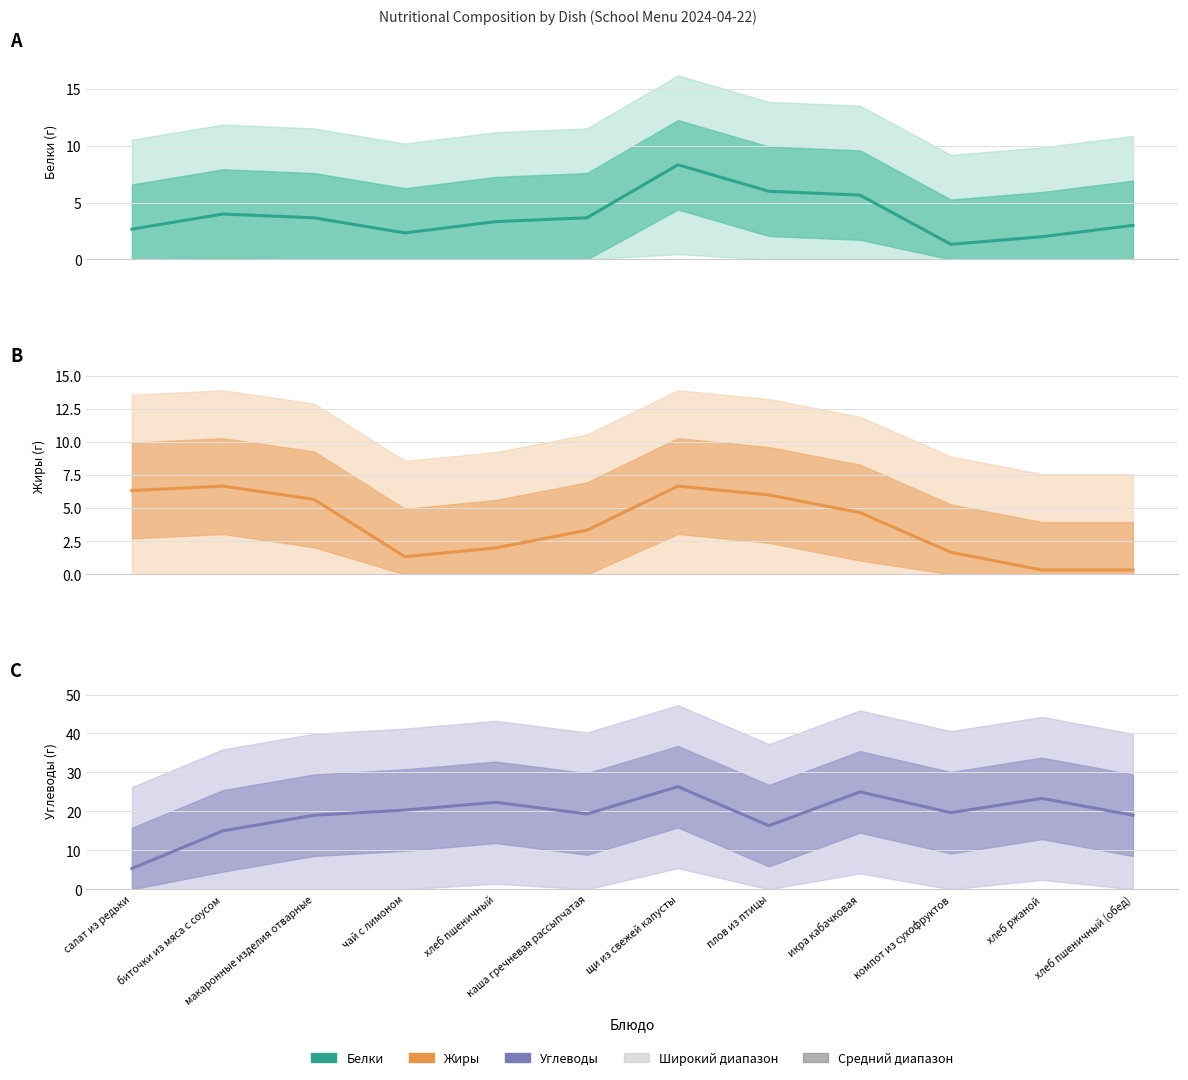

Where does the Белки (среднее) series first go above 3?

биточки из мяса с соусом